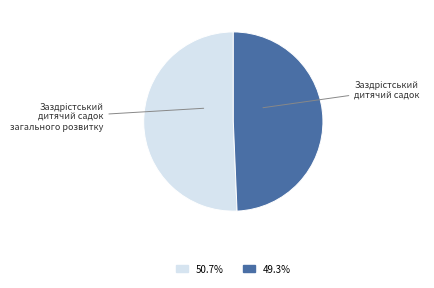

Count the number of slices in the pie.

2